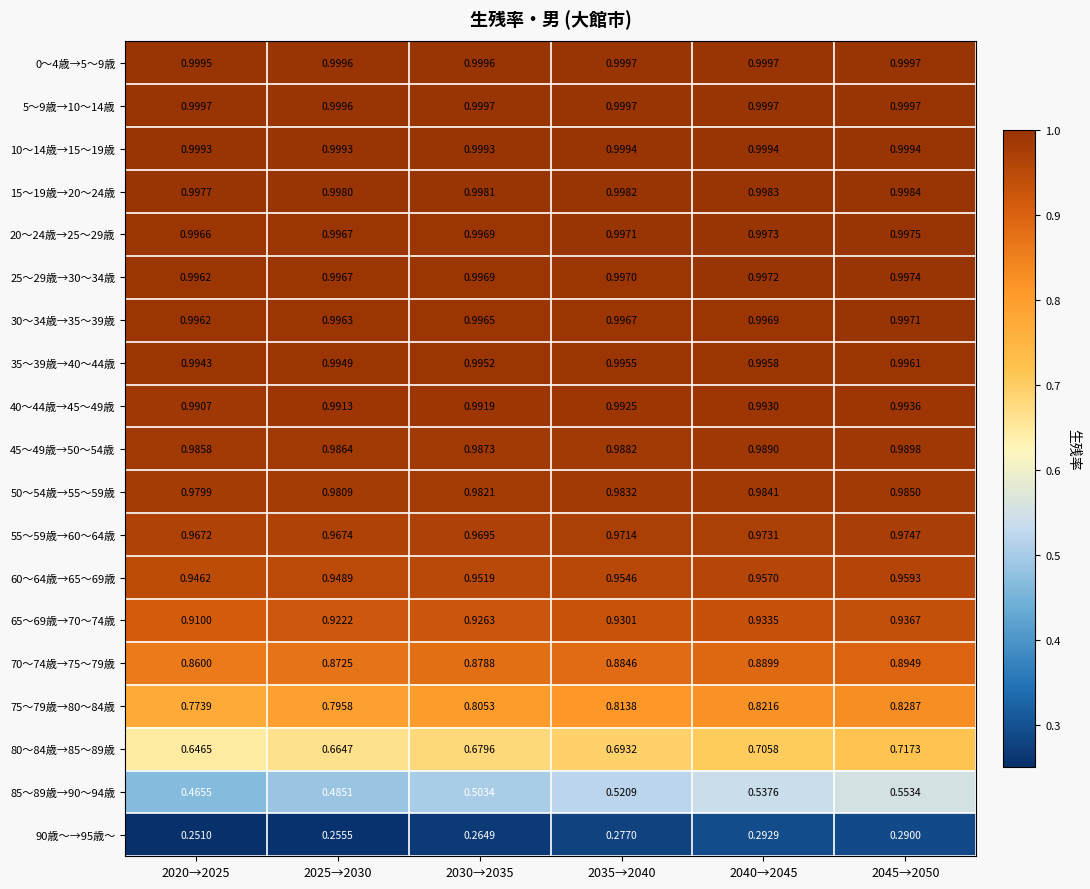

Is the value of 20～24歳→25～29歳 at 2025→2030 greater than the value of 40～44歳→45～49歳 at 2025→2030?

Yes